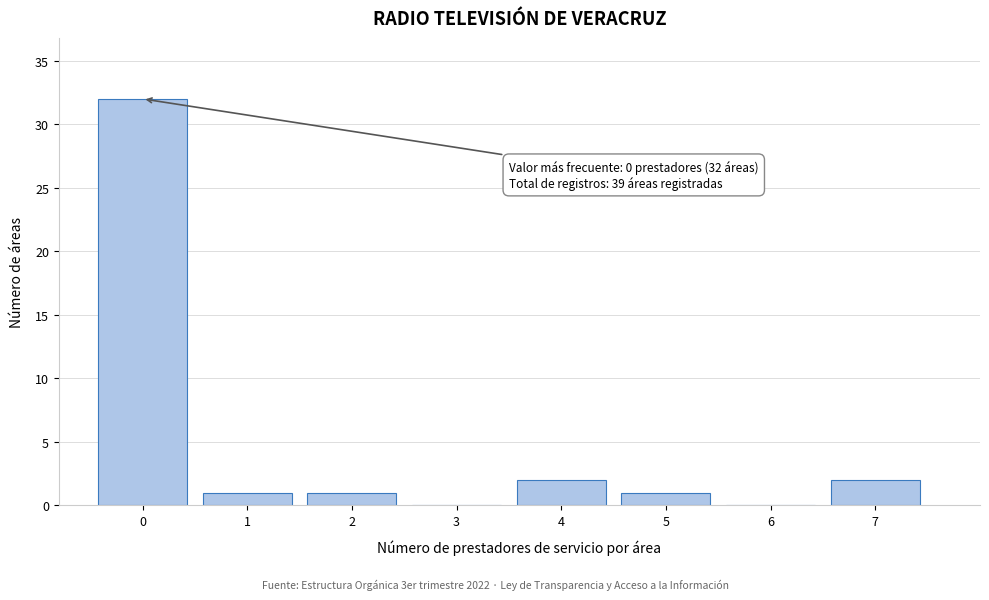

Which range on the x-axis has the tallest bar?

-0.5 to 0.5